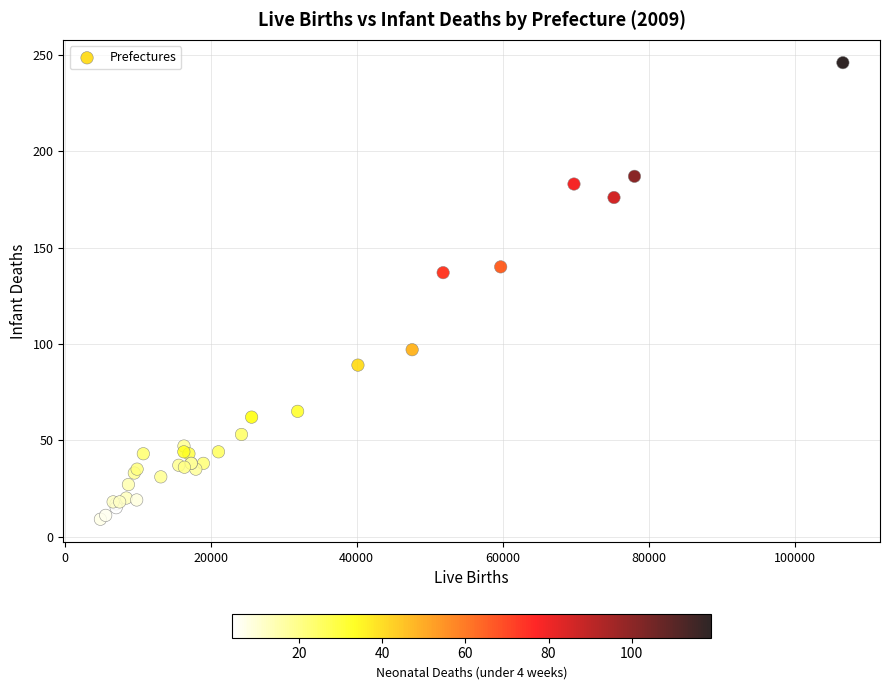

What Y value in the scatter plot is closest to 127?

137